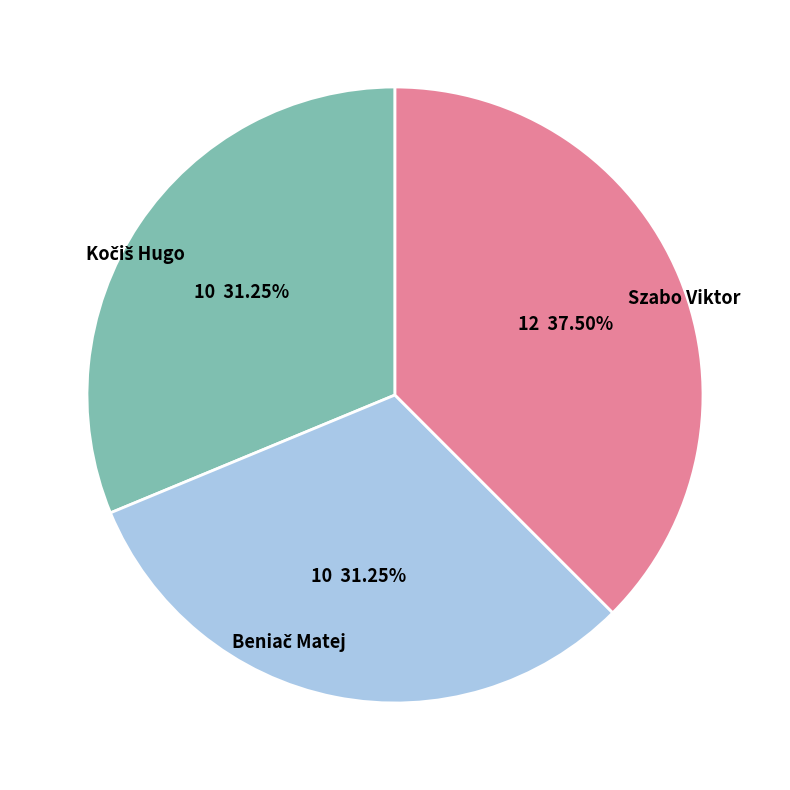

Is there a majority slice in this chart?

No